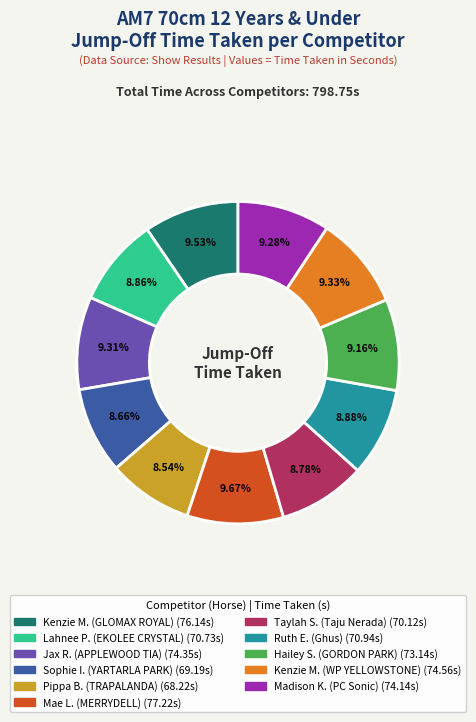

Is there any slice that represents more than half of the pie?

No